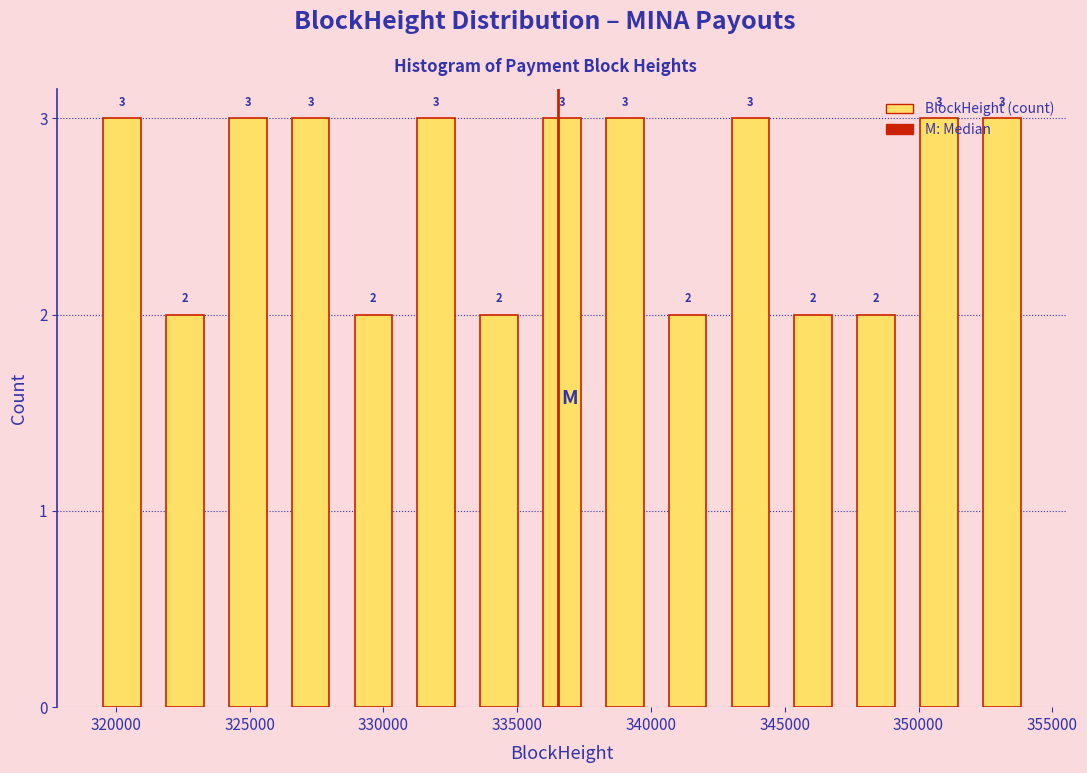

Reading left to right, transcribe this chart: for each bar, give the range it covers on the x-axis and its height. The bar edges are not printed on the chart, so give them approximately, as read against the axis.

319000 to 321500: 3
321500 to 324000: 2
324000 to 326000: 3
326000 to 328500: 3
328500 to 331000: 2
331000 to 333000: 3
333000 to 335500: 2
335500 to 338000: 3
338000 to 340000: 3
340000 to 342500: 2
342500 to 345000: 3
345000 to 347000: 2
347000 to 349500: 2
349500 to 352000: 3
352000 to 354500: 3